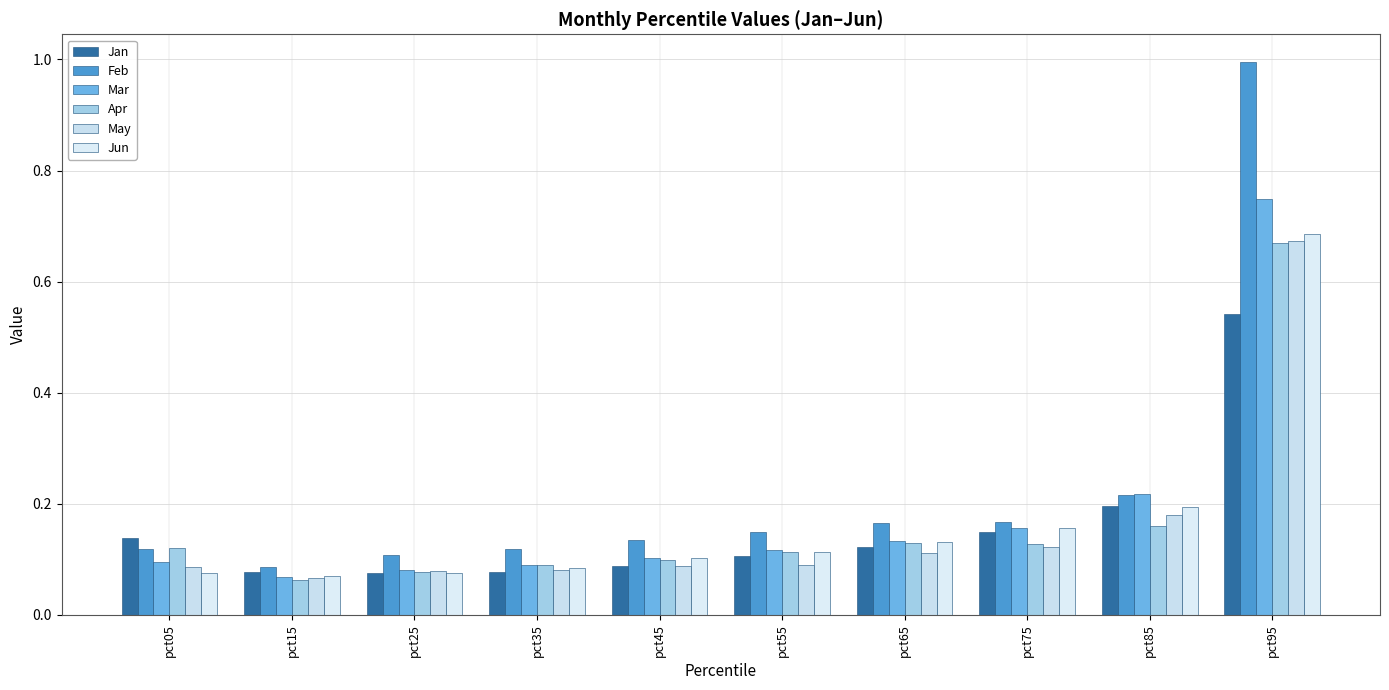

Which series changed the most between pct05 and pct25?

Jan